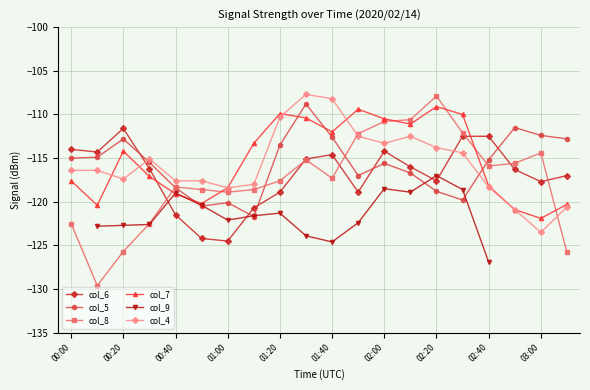

True or false: col_7 has more than 2 interior local peaks.

True